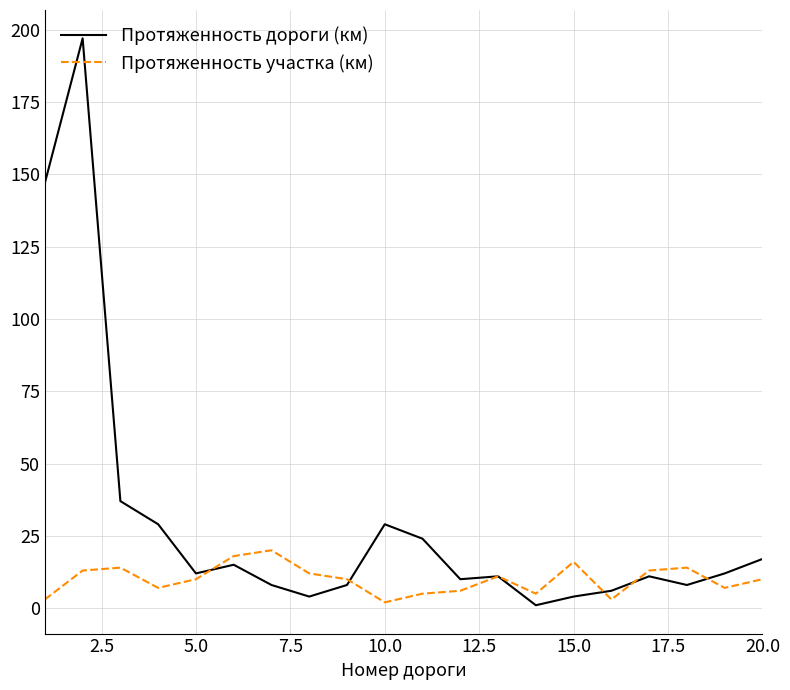

Which series has the largest total across all categories?

Протяженность дороги (км)